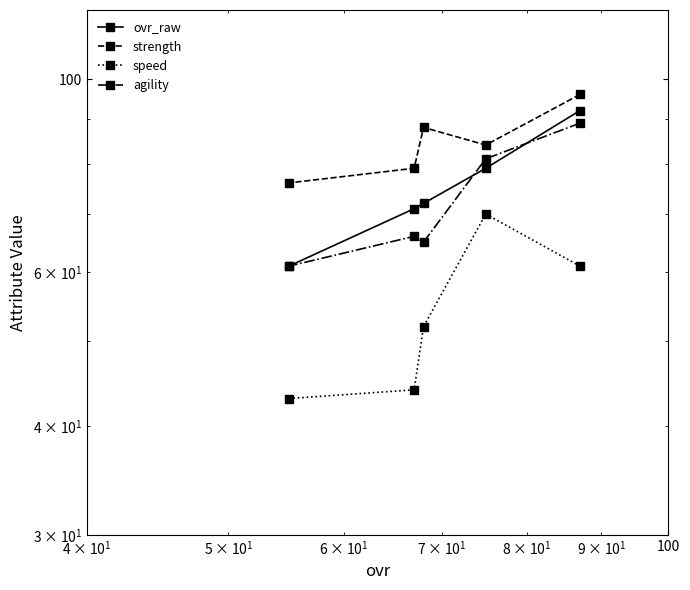

Reading right to left, list all the values displayed in this chart.

ovr_raw: 61	71	72	79	92
strength: 76	79	88	84	96
speed: 43	44	52	70	61
agility: 61	66	65	81	89